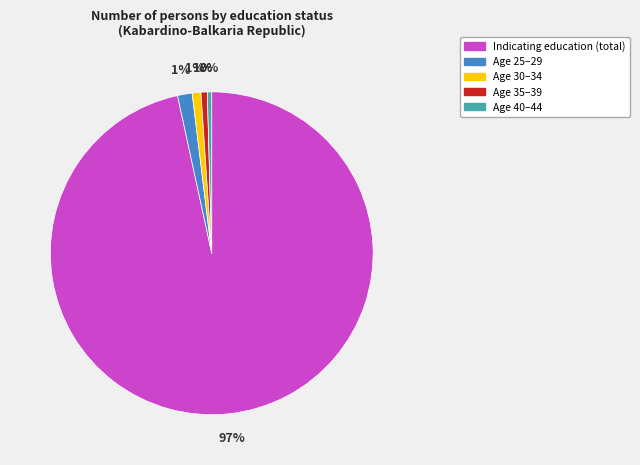

To the nearest percent, what percentage of the pie is Age 35–39?

1%